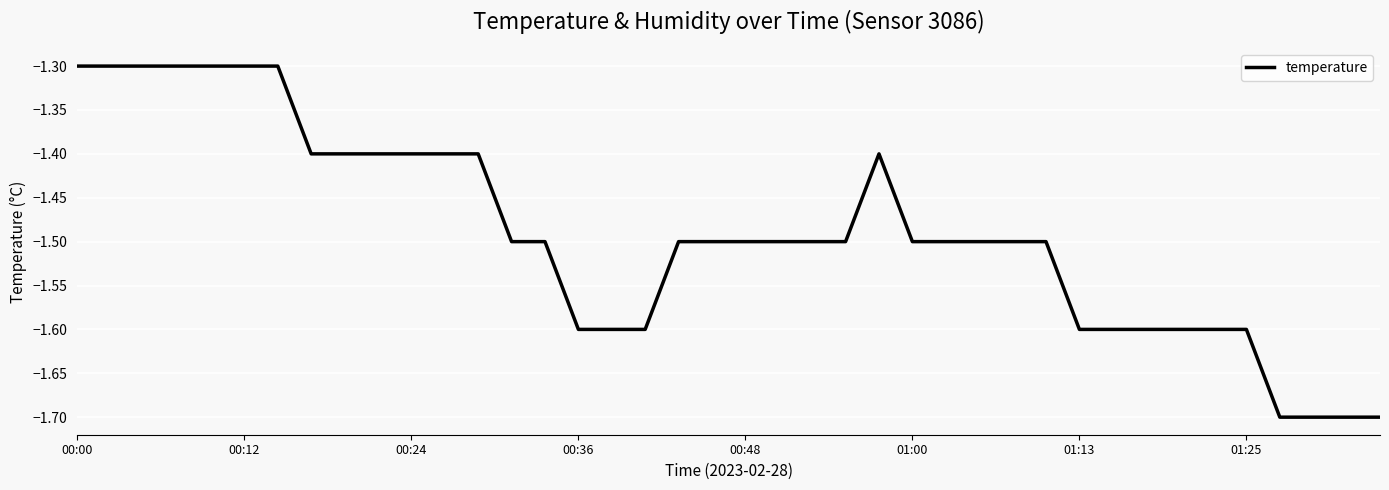

What is the difference between the maximum and minimum values?

0.4